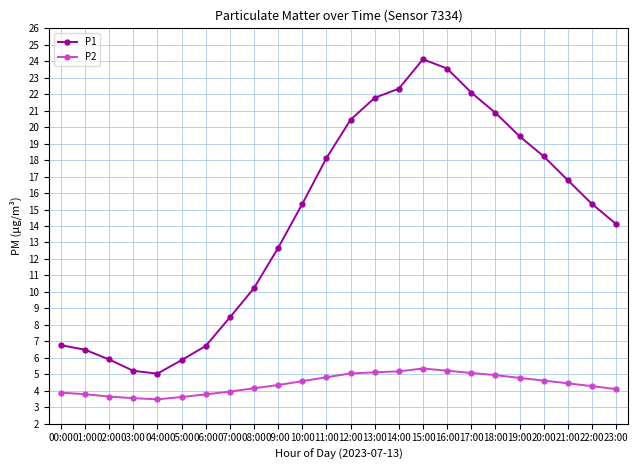

What is the difference between the second highest and minimum values in the P2 series?

1.7